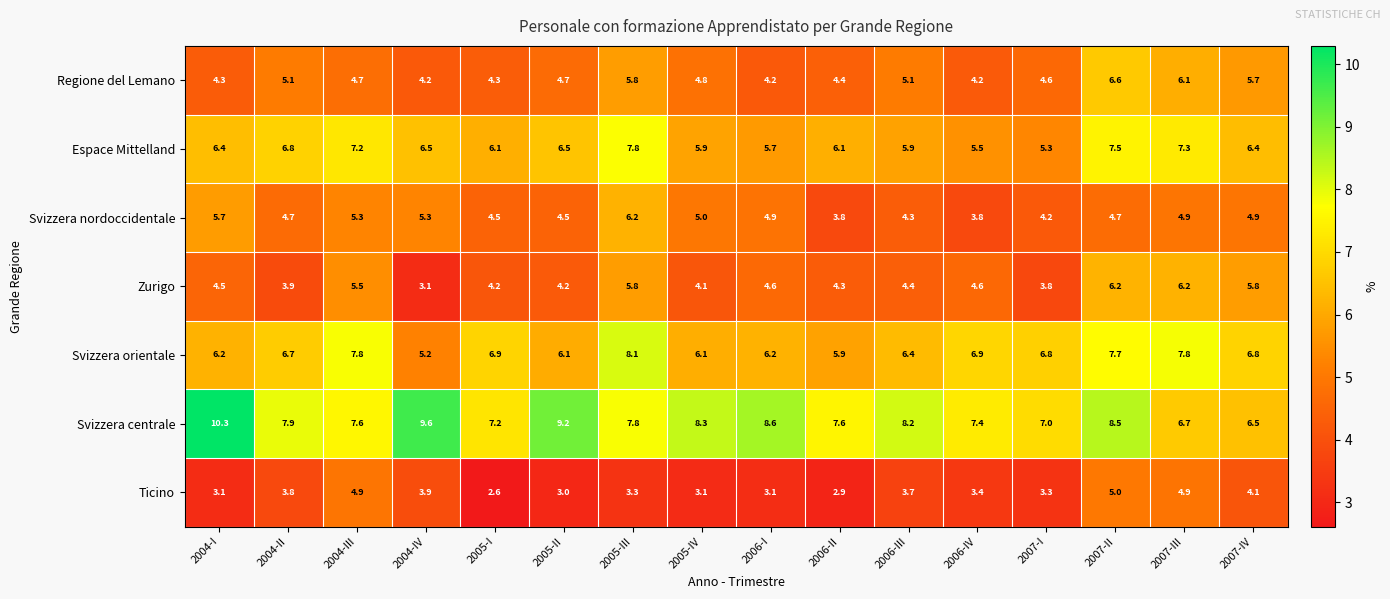

True or false: Regione del Lemano has a value of 6.7 at 2004-III.

False